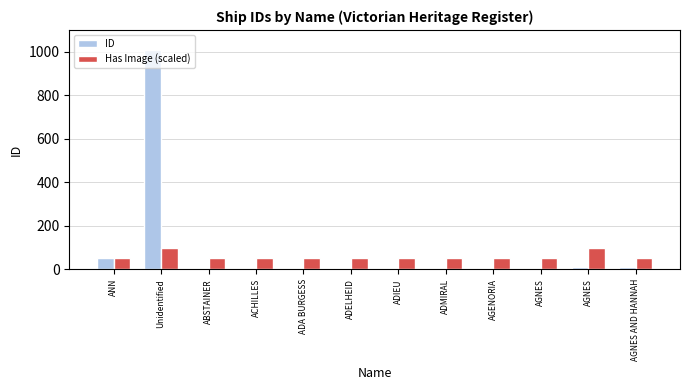

What is the maximum value shown in the chart?

1009